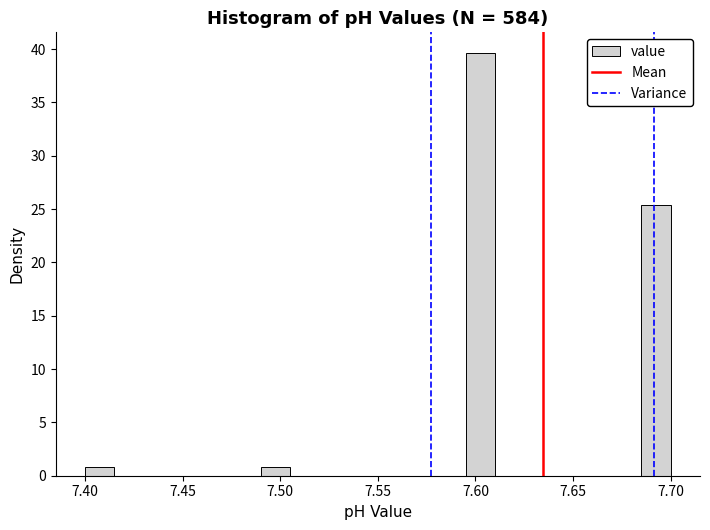

Around what value on the x-axis is the tallest bar? Give the approximate position of its centre, as read against the axis.

7.605